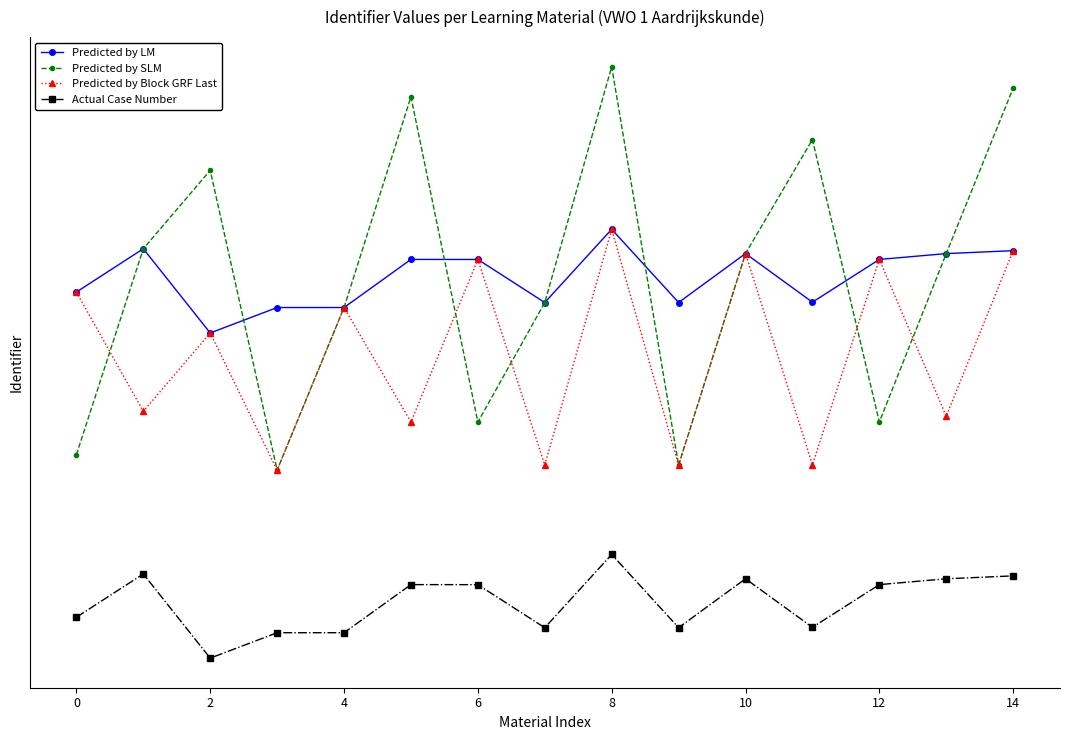

Which series has the largest total across all categories?

Predicted by LM